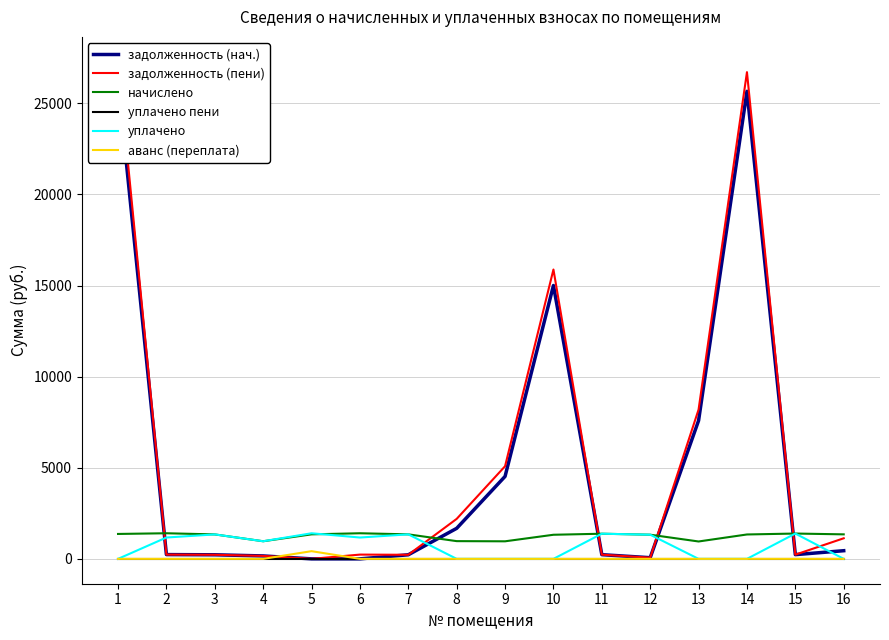

What value does the задолженность (пени) series have at 13?

8195.0